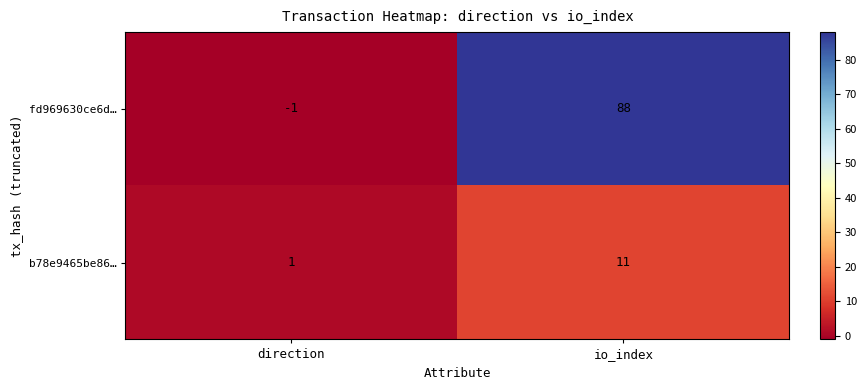

What is the sum of all fd969630ce6d… values?

87